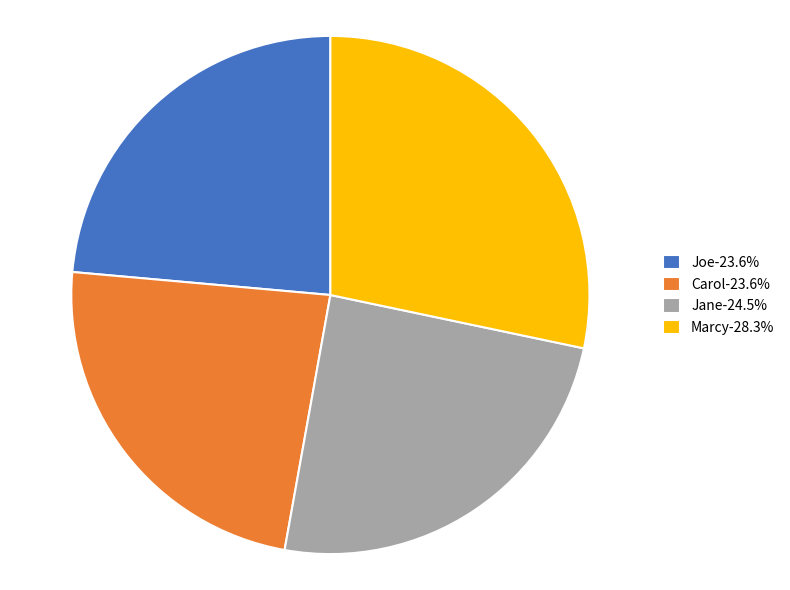

Count the number of slices in the pie.

4